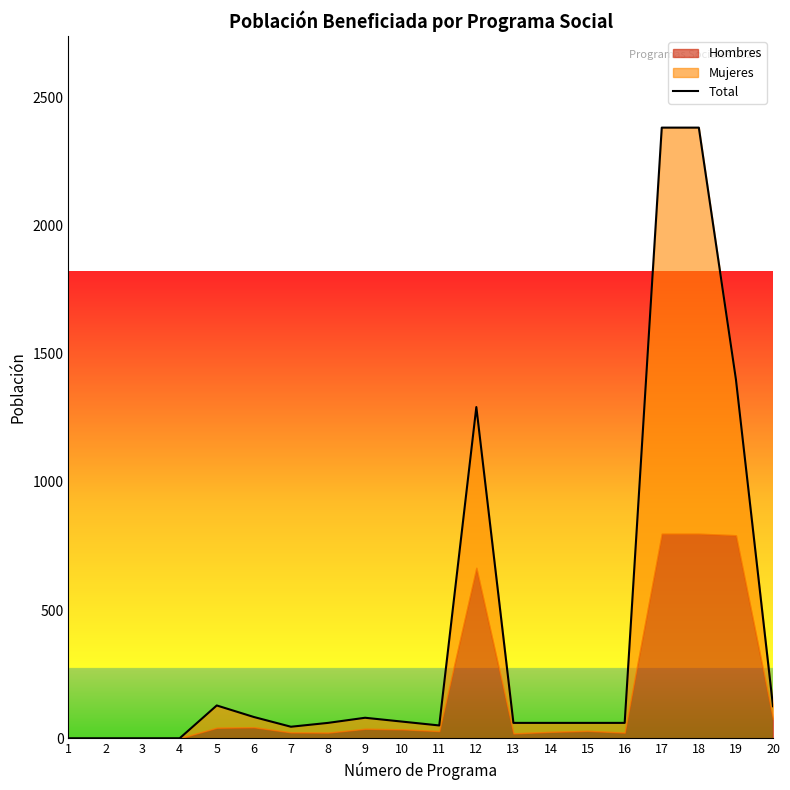

What is the value of the 20th point from the left?

125